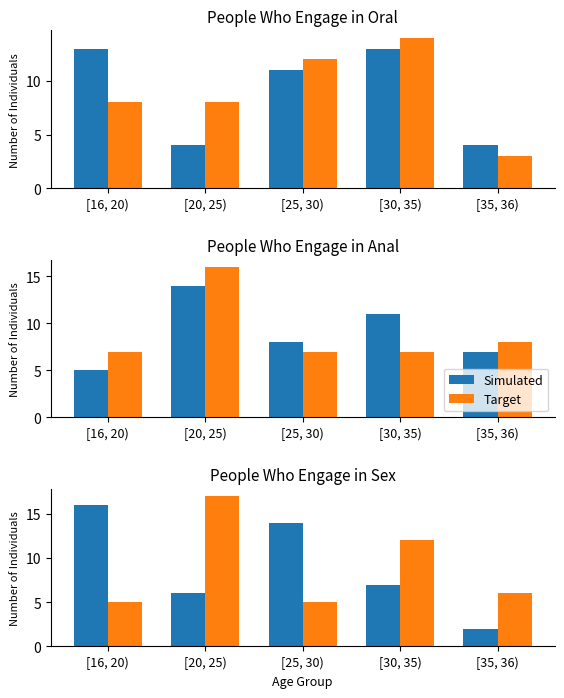

Which series has the largest total across all categories?

Simulated